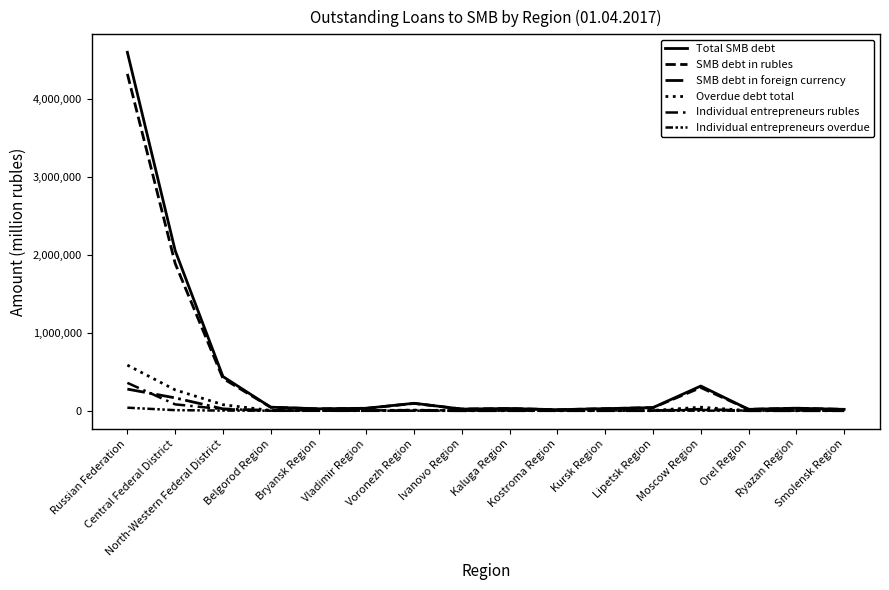

What is the sum of the Individual entrepreneurs overdue values at Voronezh Region and Bryansk Region?

765